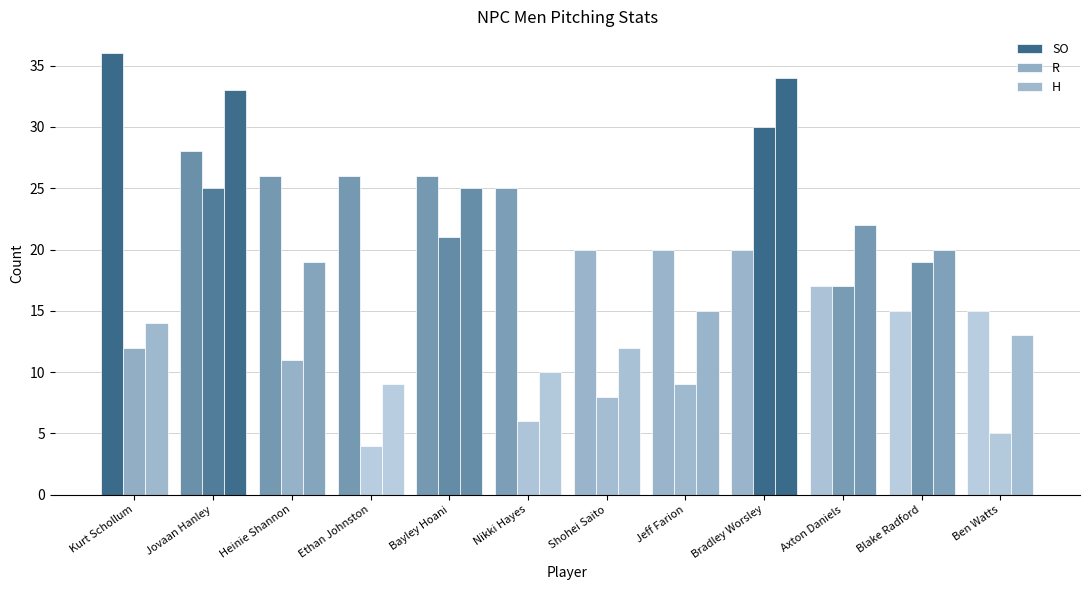

How many data points in R are less than 12?

6